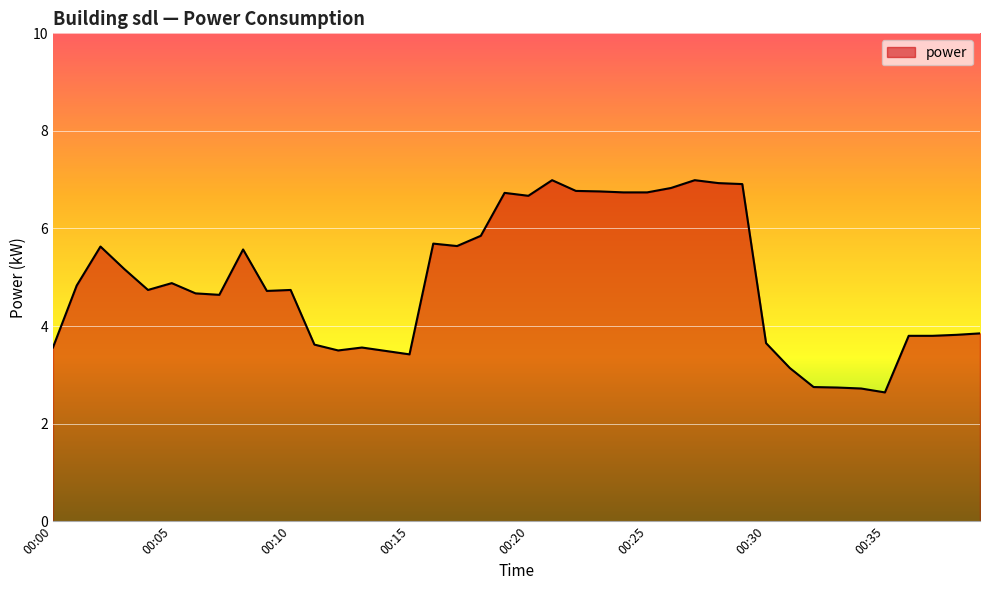

What is the smallest value displayed?

2.6